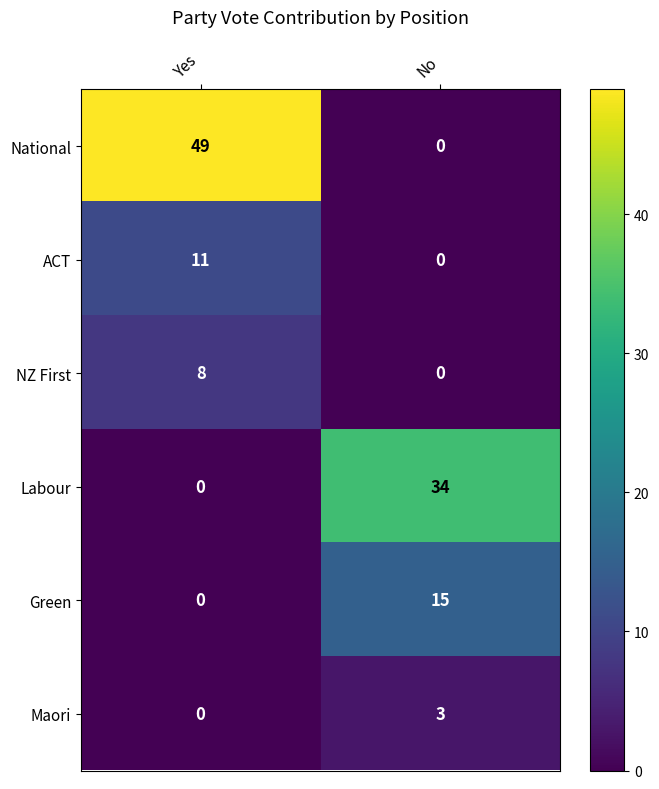

At which category is the sum across all series the highest?

Yes